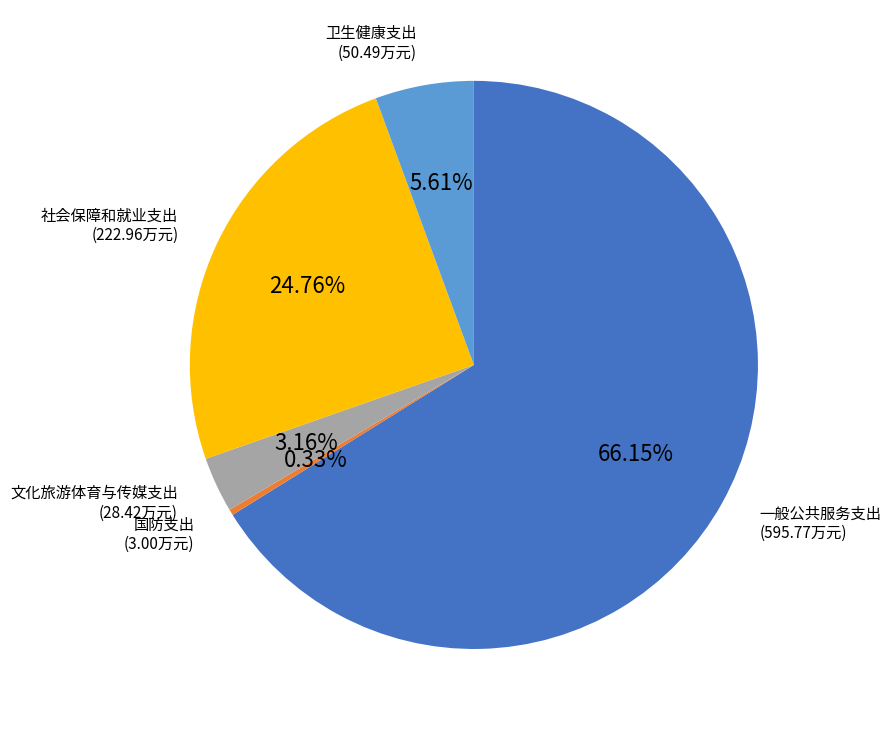

How many slices are in this pie chart?

5